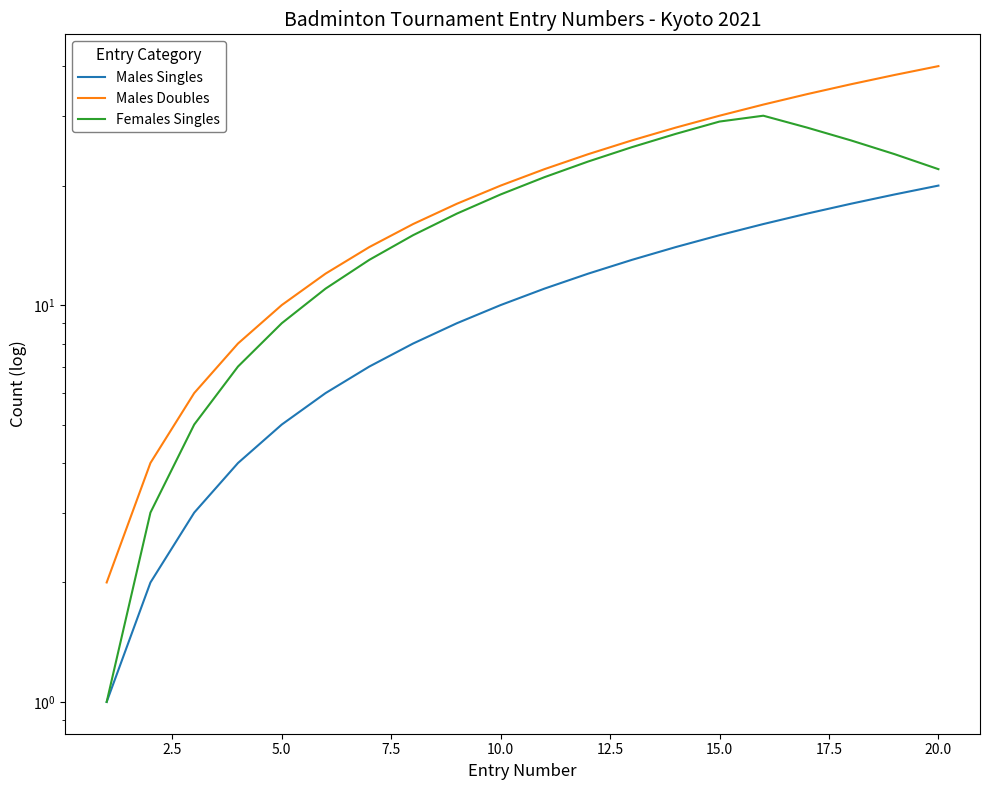

What is the difference between the maximum and minimum values in the Females Singles series?

29